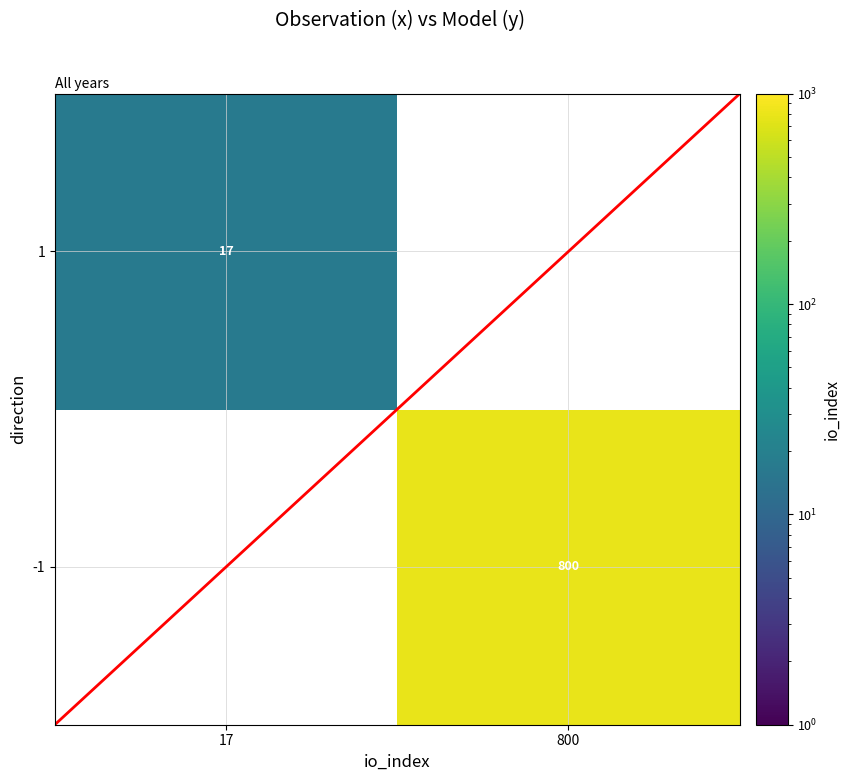

What is the maximum value shown in the chart?

800.0